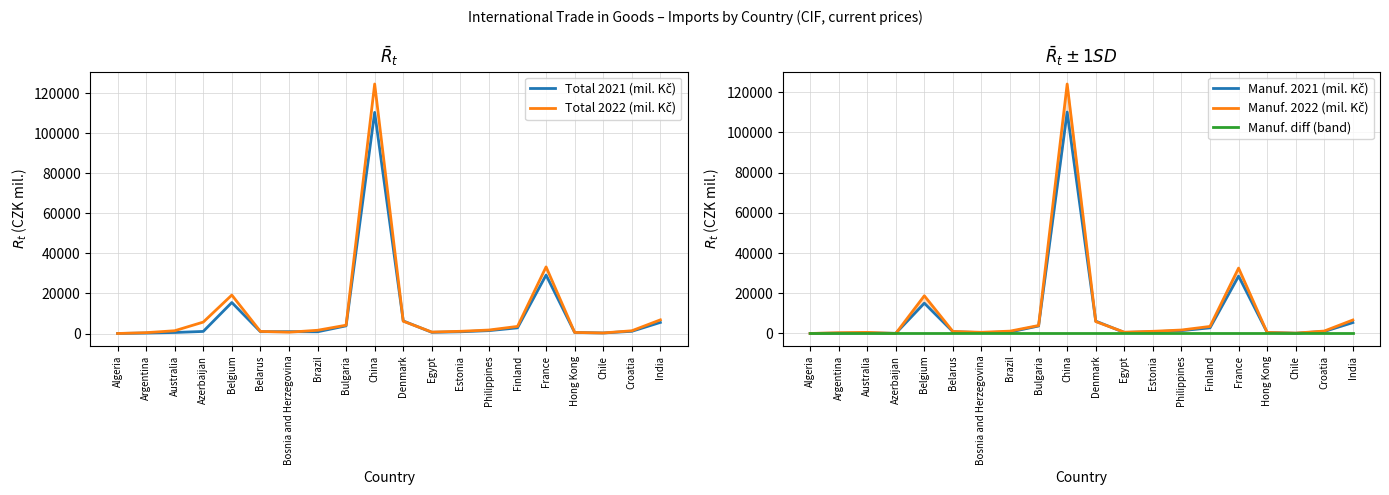

True or false: Manuf. diff (band) and Total 2021 (mil. Kč) cross at least once.

False